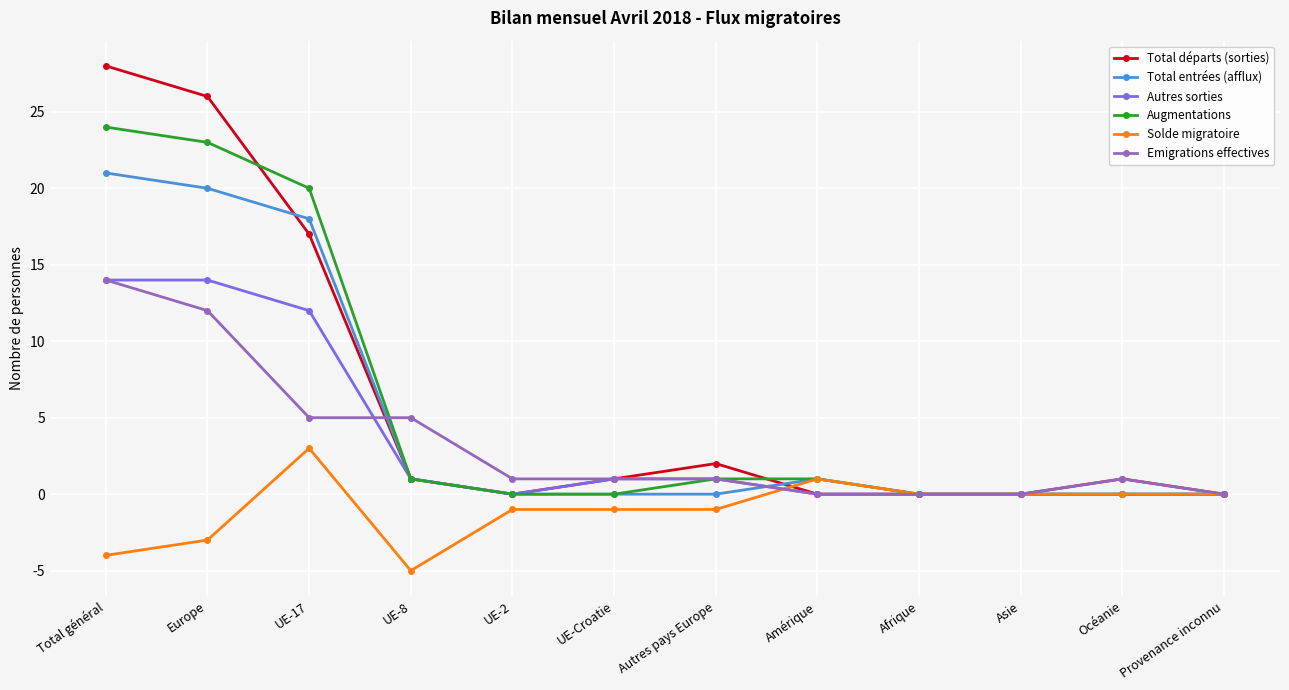

What position from the left is Europe?

2